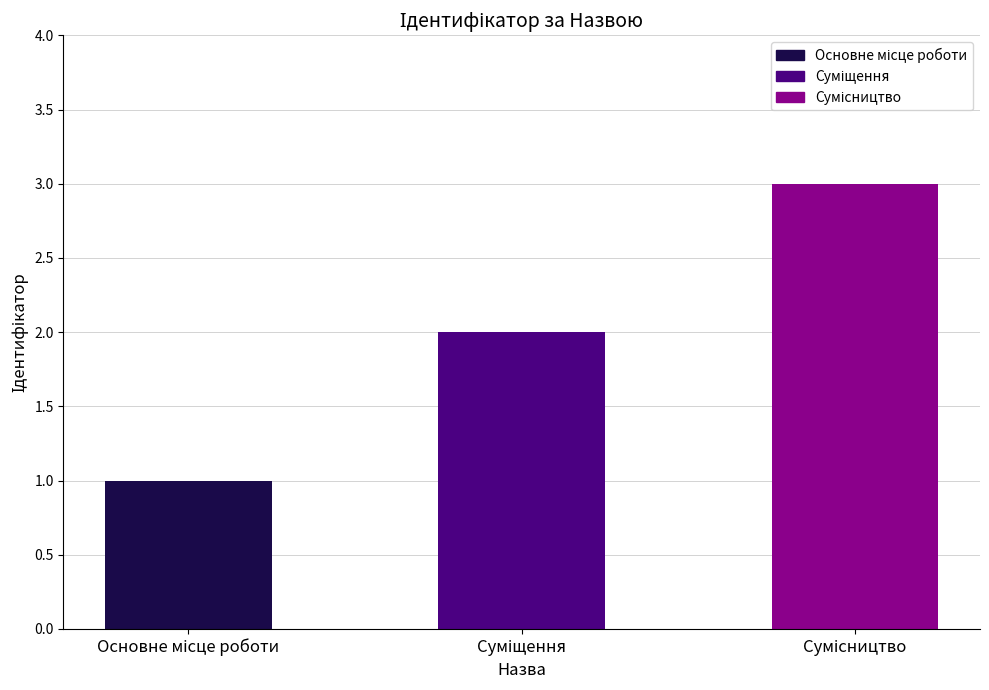

The value at Суміщення is 2. True or false?

True